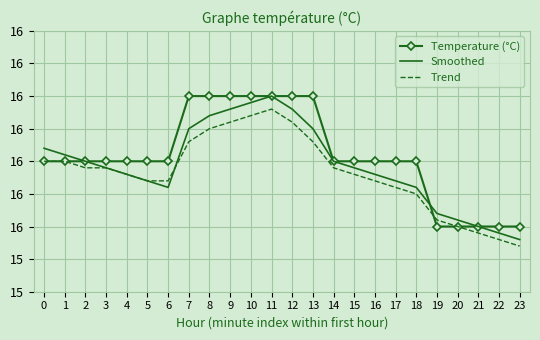

What are all the series names shown in the legend?

Temperature (°C), Smoothed, Trend